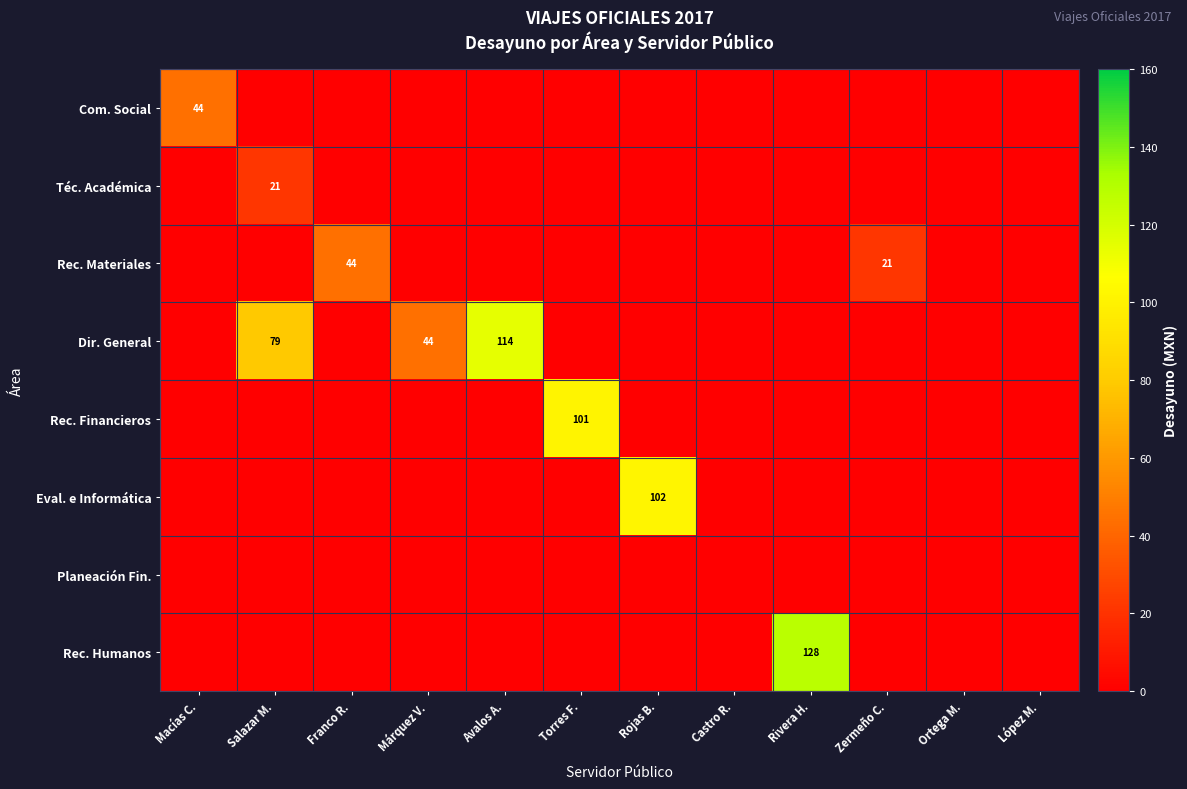

What is the maximum value for Rec. Materiales?

44.0